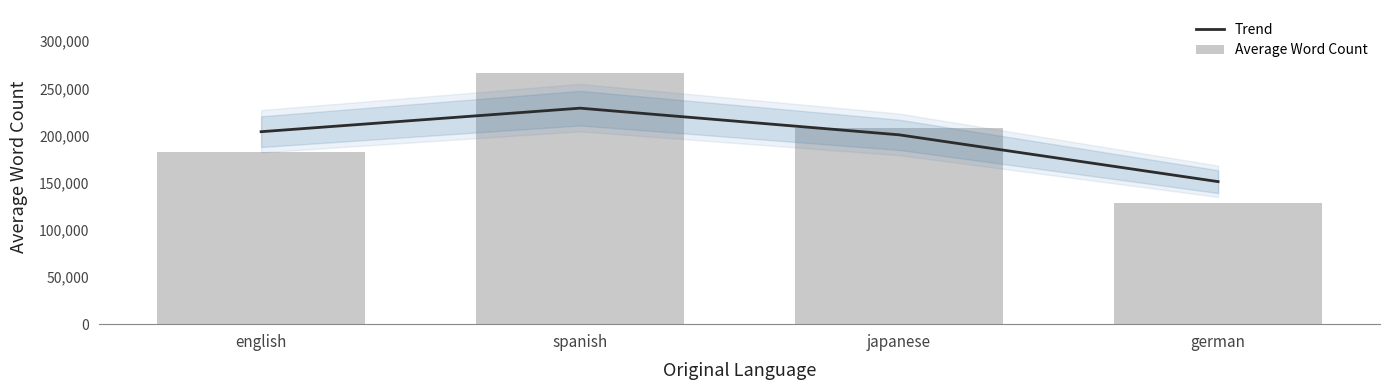

Rank the series at german from highest to lowest value.

Trend, Average Word Count